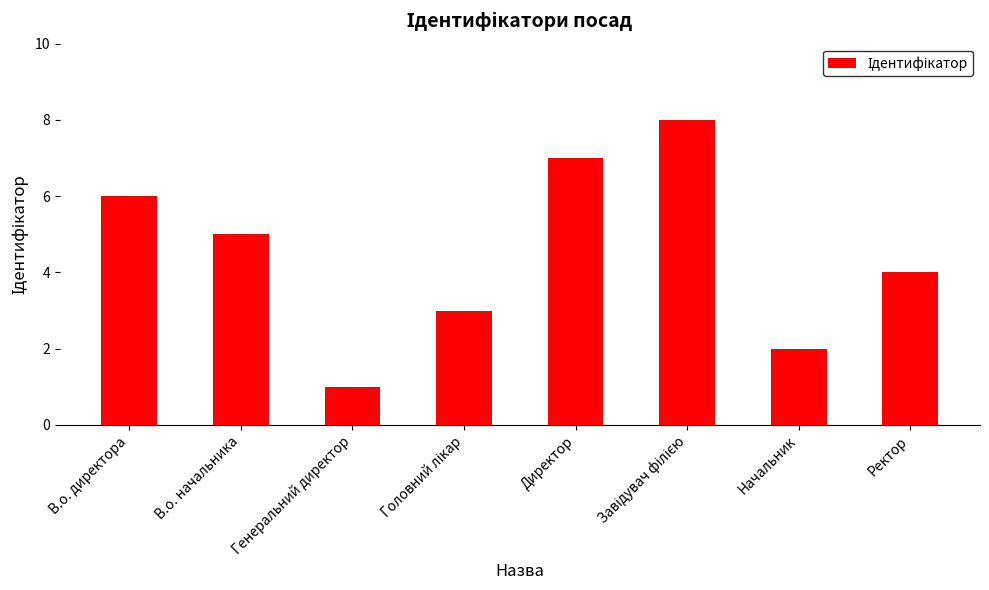

How many values are between 3 and 7?

5